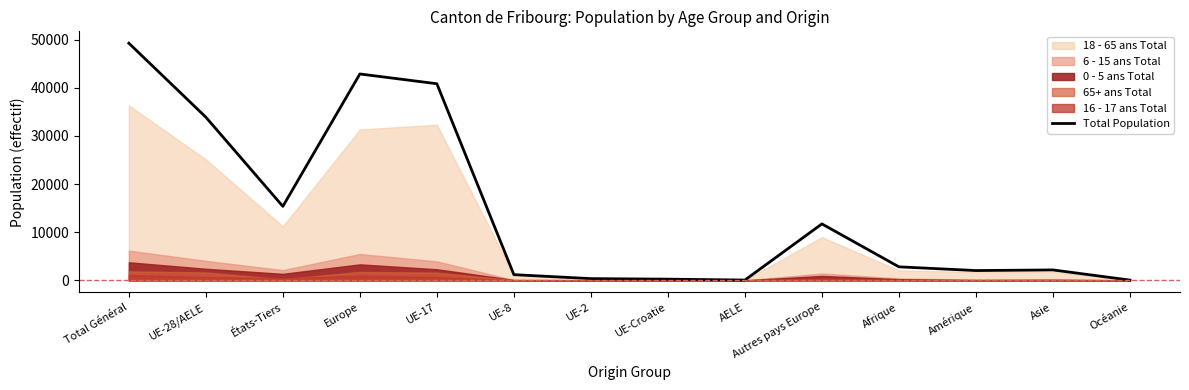

The value at Amérique is 1186. True or false?

False